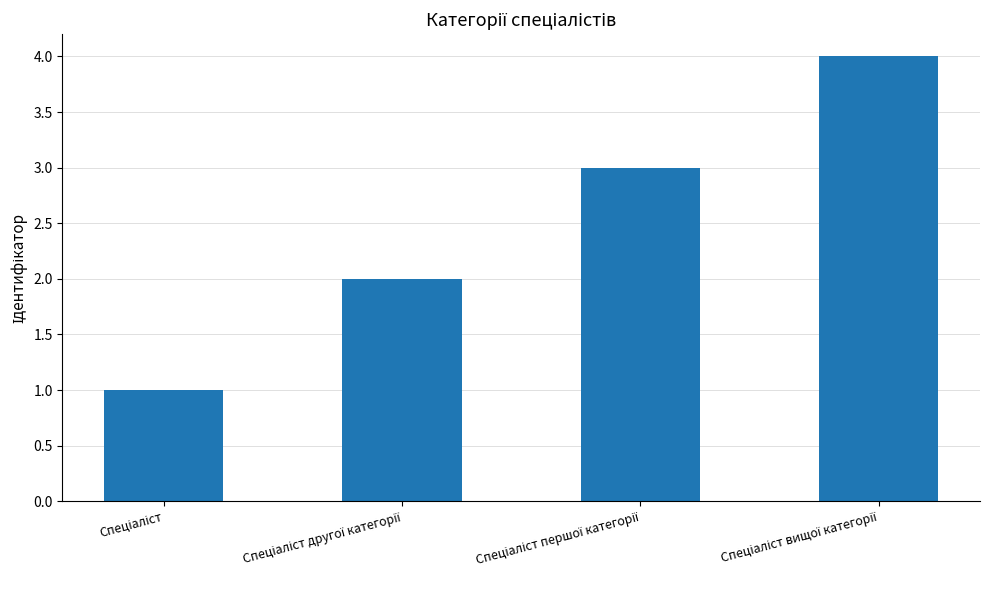

What is the greatest value displayed?

4